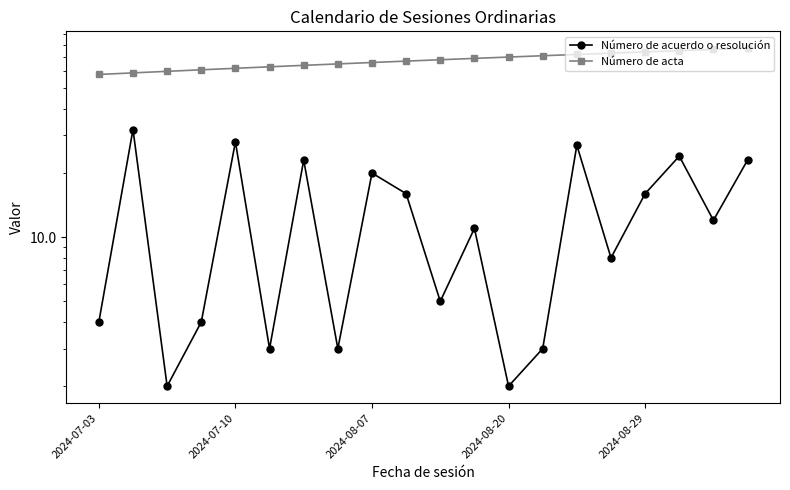

True or false: Número de acuerdo o resolución and Número de acta intersect in this chart.

False